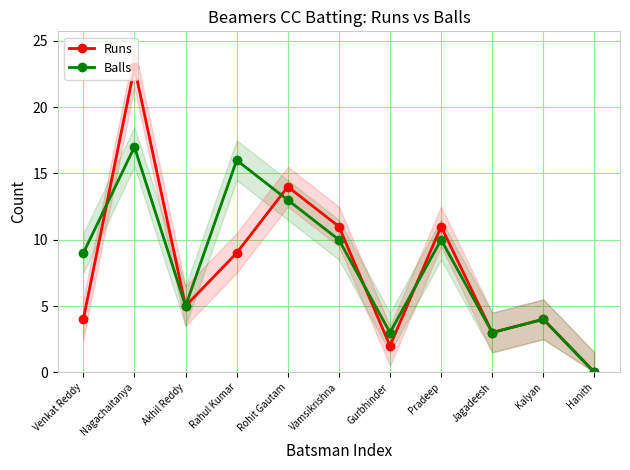

What is the difference between the Runs values at Vamsikrishna and Hanith?

11